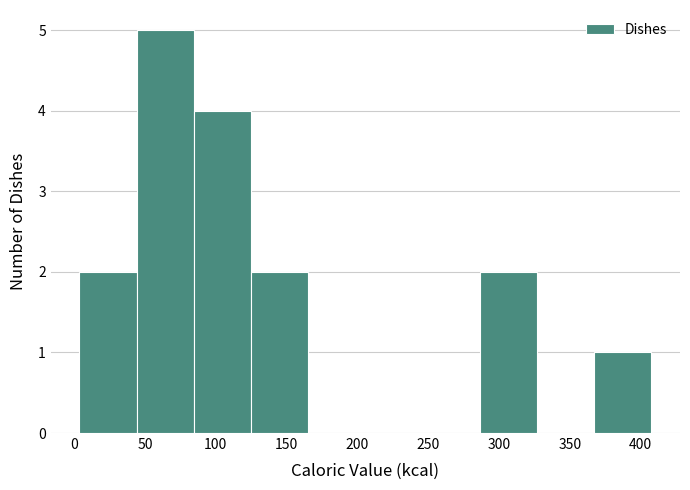

Reading left to right, transcribe this chart: for each bar, give the range it covers on the x-axis and its height. Neither the bar edges nor the heights are printed on the chart, so give them approximately, as read against the axes.

5 to 45: 2
45 to 85: 5
85 to 125: 4
125 to 165: 2
165 to 205: 0
205 to 245: 0
245 to 285: 0
285 to 325: 2
325 to 365: 0
365 to 410: 1